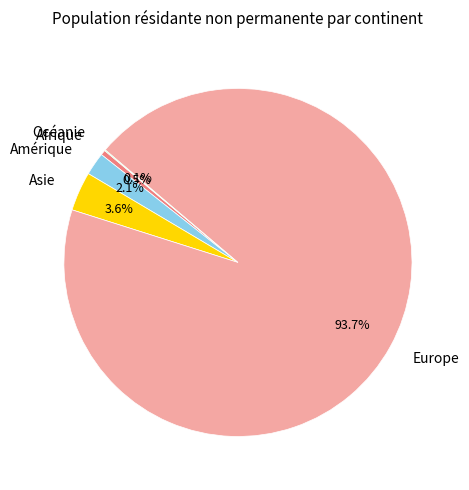

Is Afrique the majority of the pie?

No